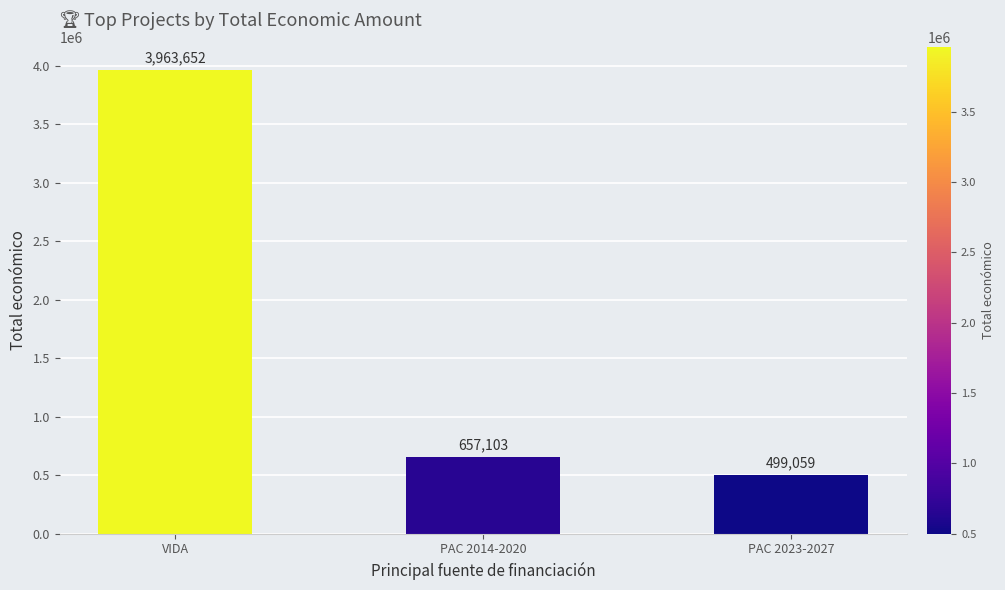

True or false: the data shows 305888 at PAC 2023-2027.

False